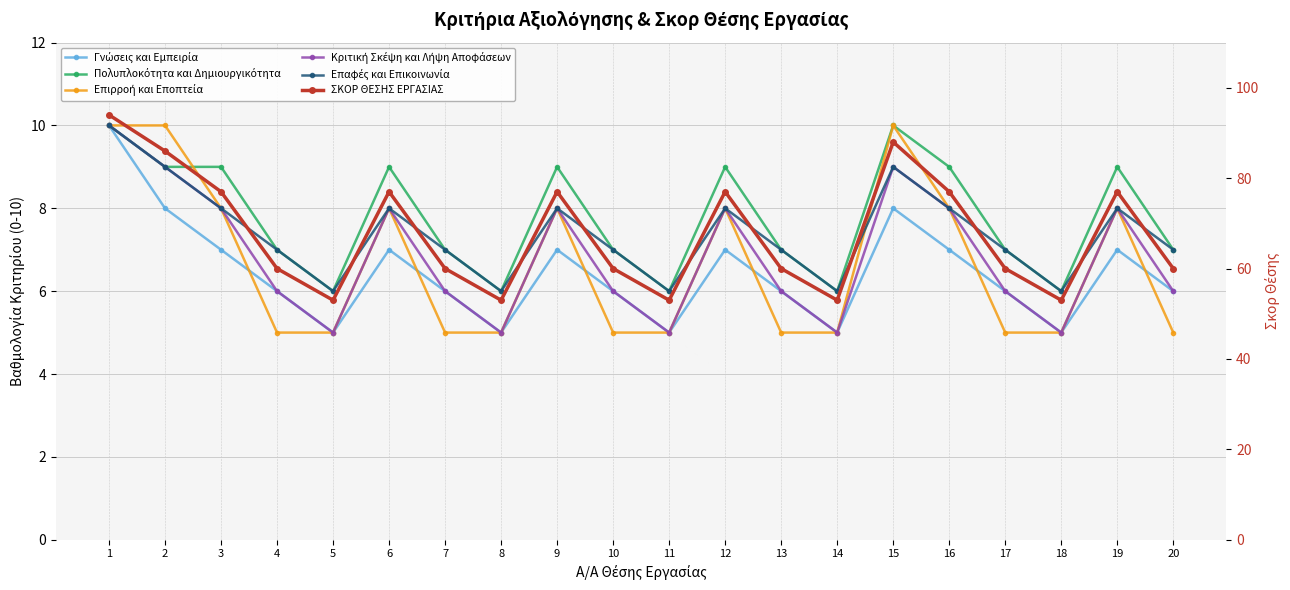

Reading left to right, what are all the values shown in this chart?

Γνώσεις και Εμπειρία: 1=10	2=8	3=7	4=6	5=5	6=7	7=6	8=5	9=7	10=6	11=5	12=7	13=6	14=5	15=8	16=7	17=6	18=5	19=7	20=6
Πολυπλοκότητα και Δημιουργικότητα: 1=10	2=9	3=9	4=7	5=6	6=9	7=7	8=6	9=9	10=7	11=6	12=9	13=7	14=6	15=10	16=9	17=7	18=6	19=9	20=7
Επιρροή και Εποπτεία: 1=10	2=10	3=8	4=5	5=5	6=8	7=5	8=5	9=8	10=5	11=5	12=8	13=5	14=5	15=10	16=8	17=5	18=5	19=8	20=5
Κριτική Σκέψη και Λήψη Αποφάσεων: 1=10	2=9	3=8	4=6	5=5	6=8	7=6	8=5	9=8	10=6	11=5	12=8	13=6	14=5	15=9	16=8	17=6	18=5	19=8	20=6
Επαφές και Επικοινωνία: 1=10	2=9	3=8	4=7	5=6	6=8	7=7	8=6	9=8	10=7	11=6	12=8	13=7	14=6	15=9	16=8	17=7	18=6	19=8	20=7
ΣΚΟΡ ΘΕΣΗΣ ΕΡΓΑΣΙΑΣ: 1=94	2=86	3=77	4=60	5=53	6=77	7=60	8=53	9=77	10=60	11=53	12=77	13=60	14=53	15=88	16=77	17=60	18=53	19=77	20=60